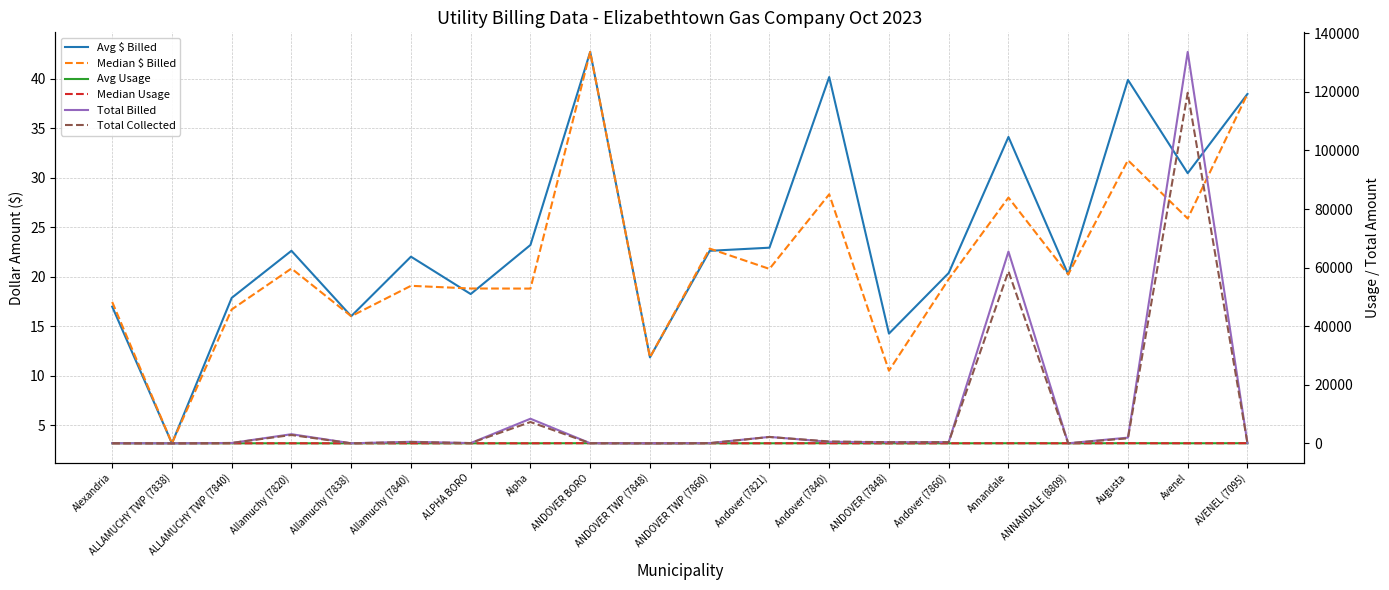

What is the spread (max minus min) of values at Annandale?

65464.3